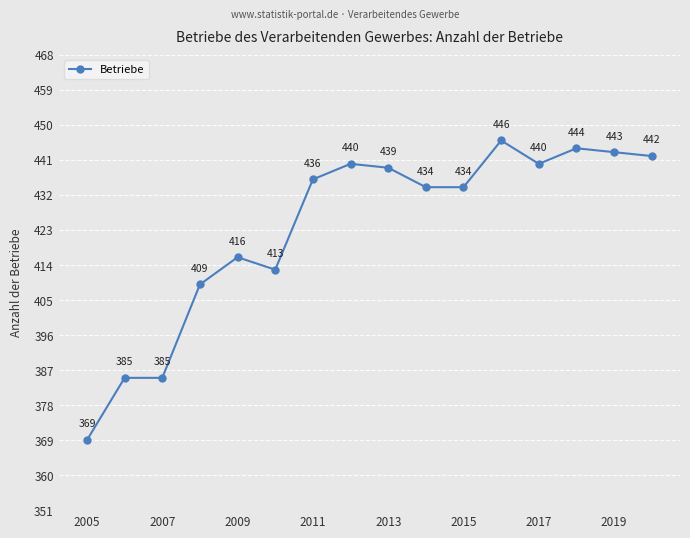

What is the smallest value displayed?

369.0